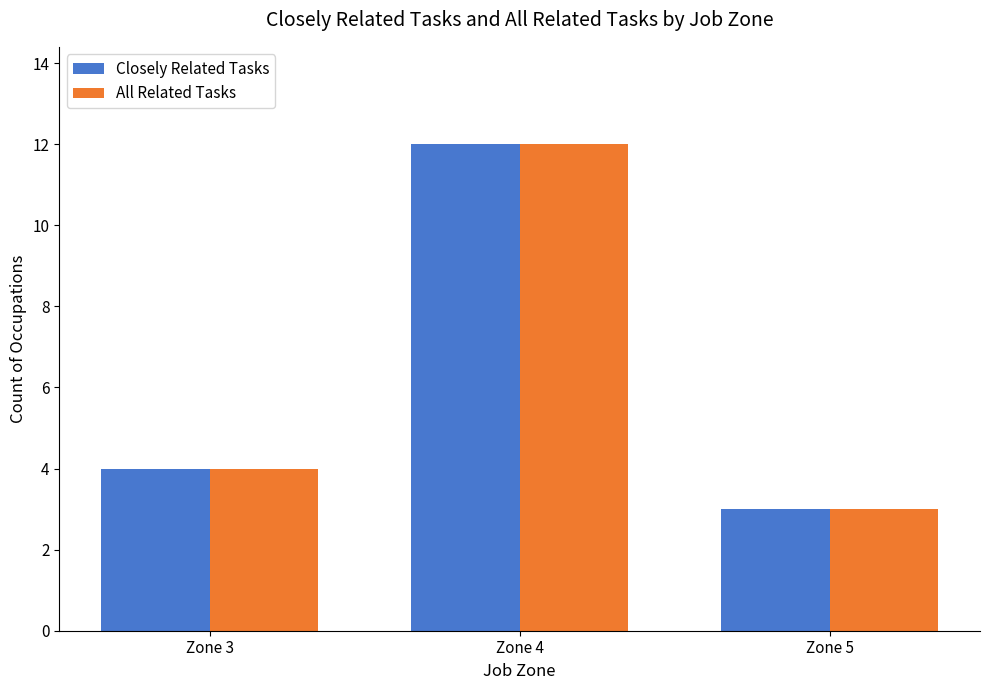

How many data points in All Related Tasks are less than 4?

1